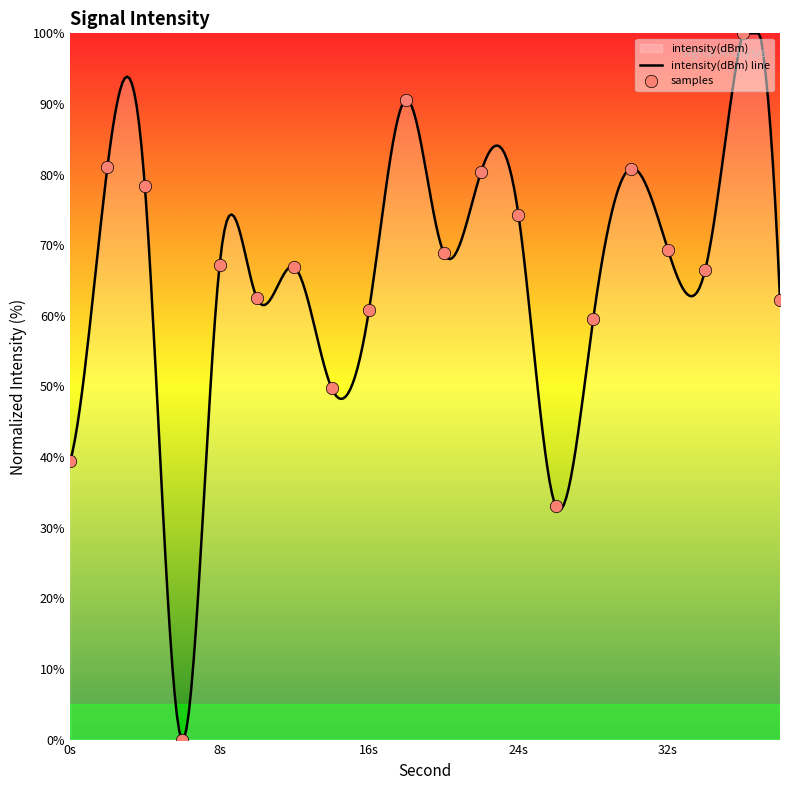

What is the ratio of the value at 14 to the value at 4?

0.6